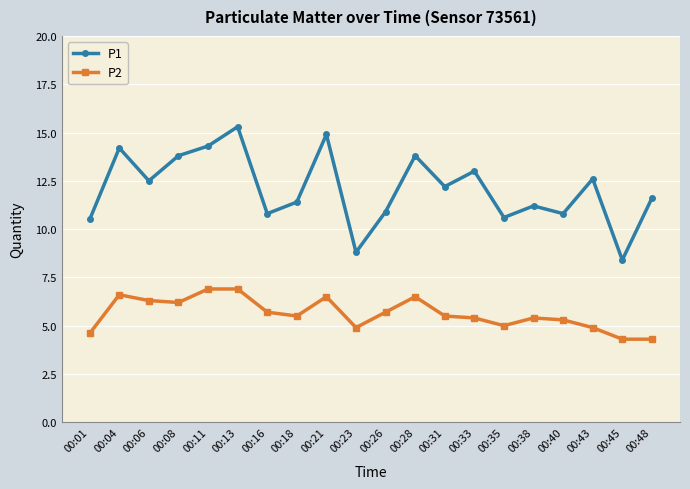

What is the value of the P2 point at the 10th from the left?

4.9